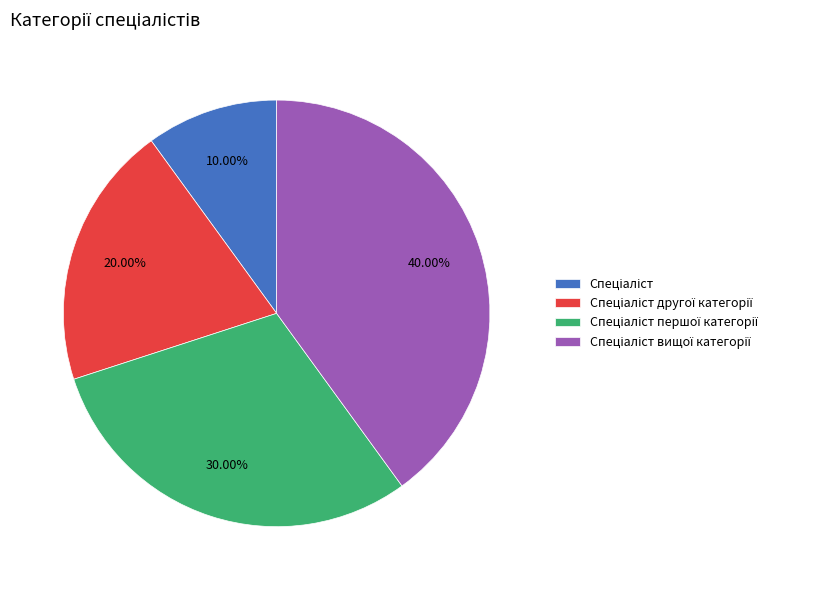

Does any single category account for the majority?

No